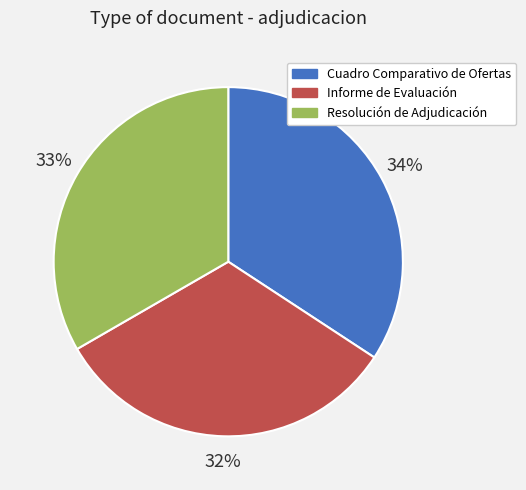

Which has a higher value, Cuadro Comparativo de Ofertas or Resolución de Adjudicación?

Cuadro Comparativo de Ofertas